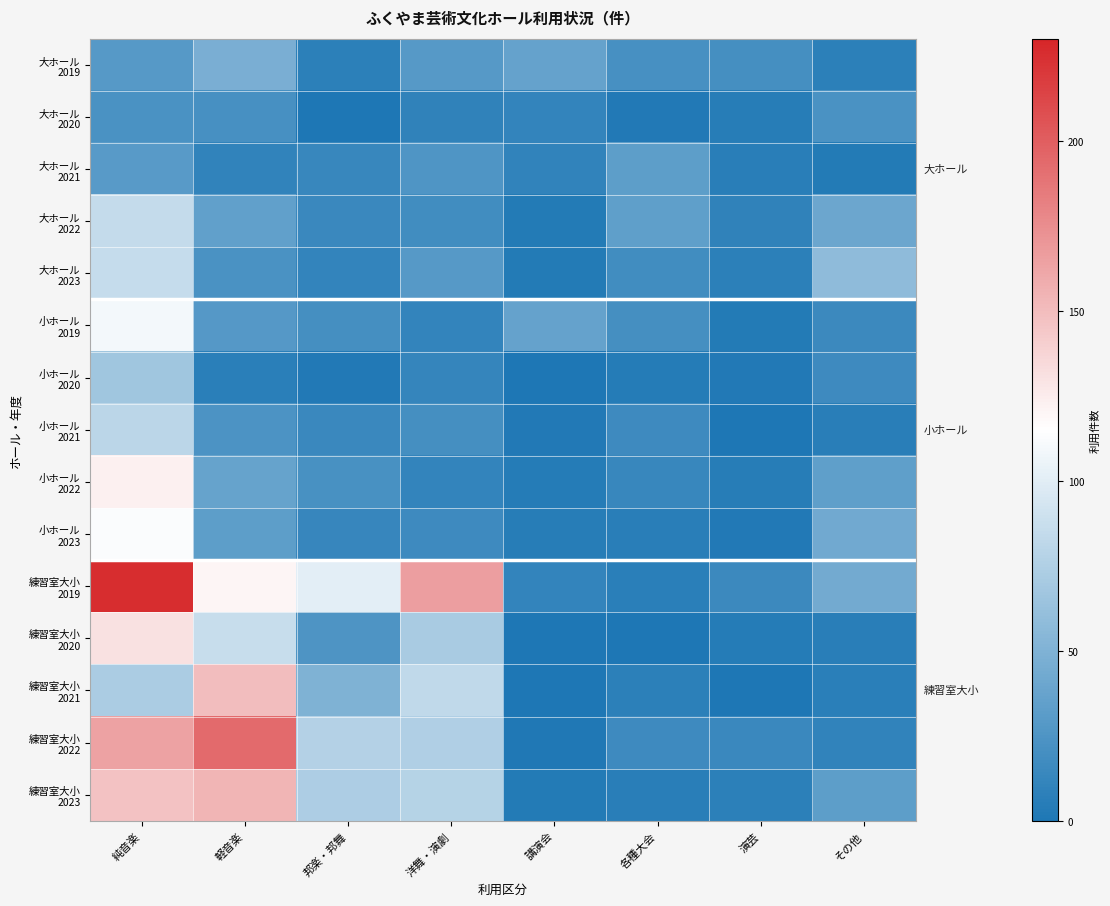

Which series has the largest total across all categories?

練習室大小 2019